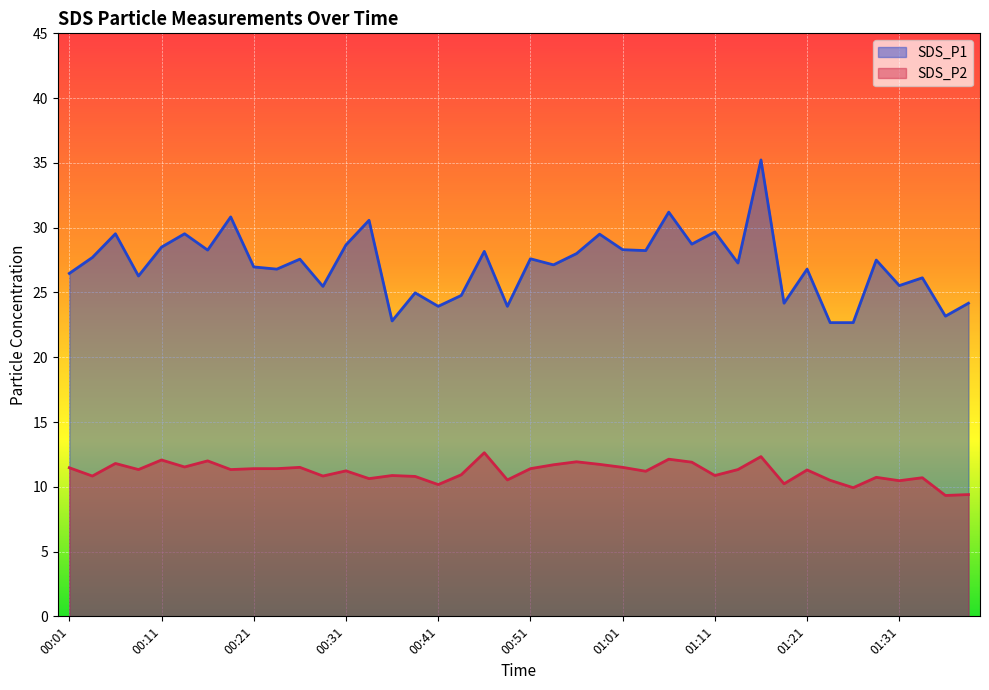

At which label does SDS_P2 reach its peak?

00:46